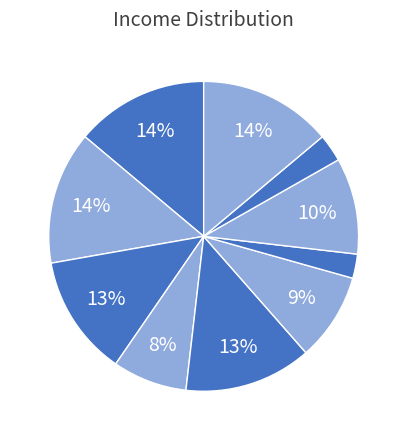

How many segments does this pie chart have?

10